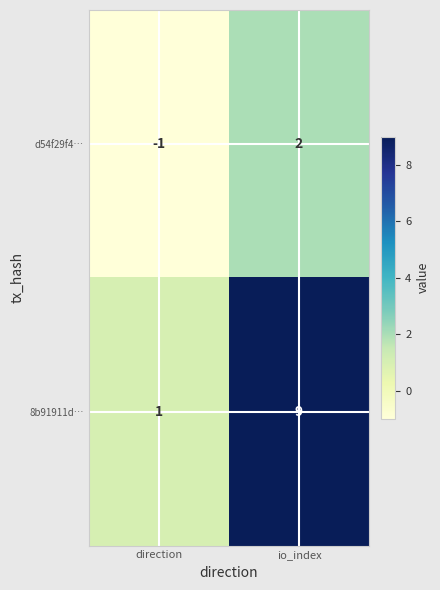

What is the average value of the 8b91911d… series?

5